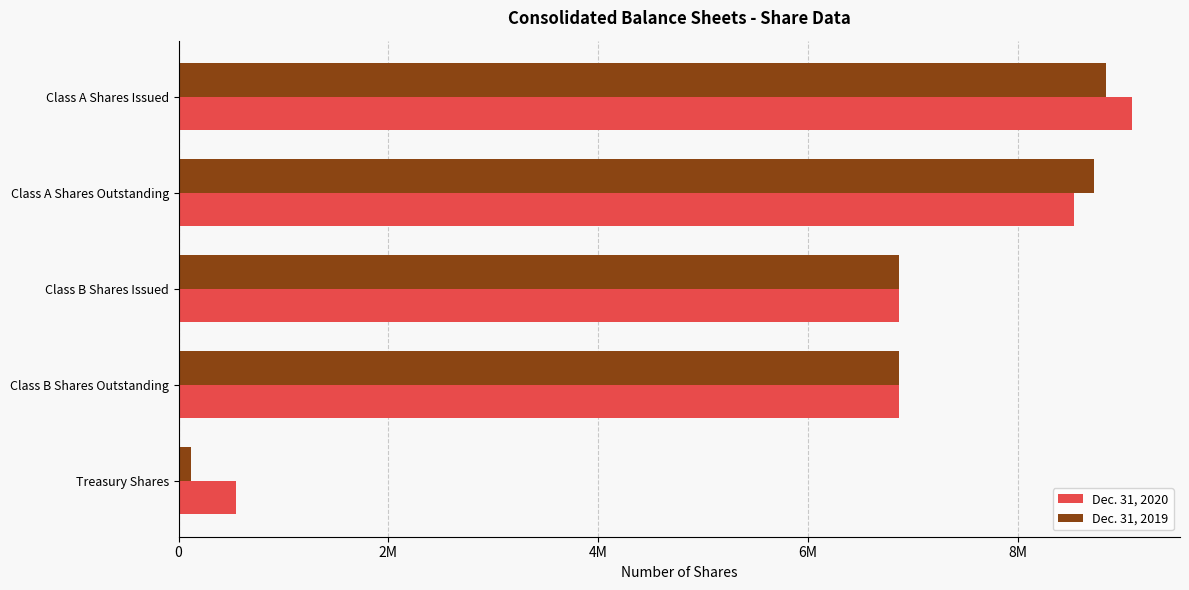

What are all the series names shown in the legend?

Dec. 31, 2020, Dec. 31, 2019